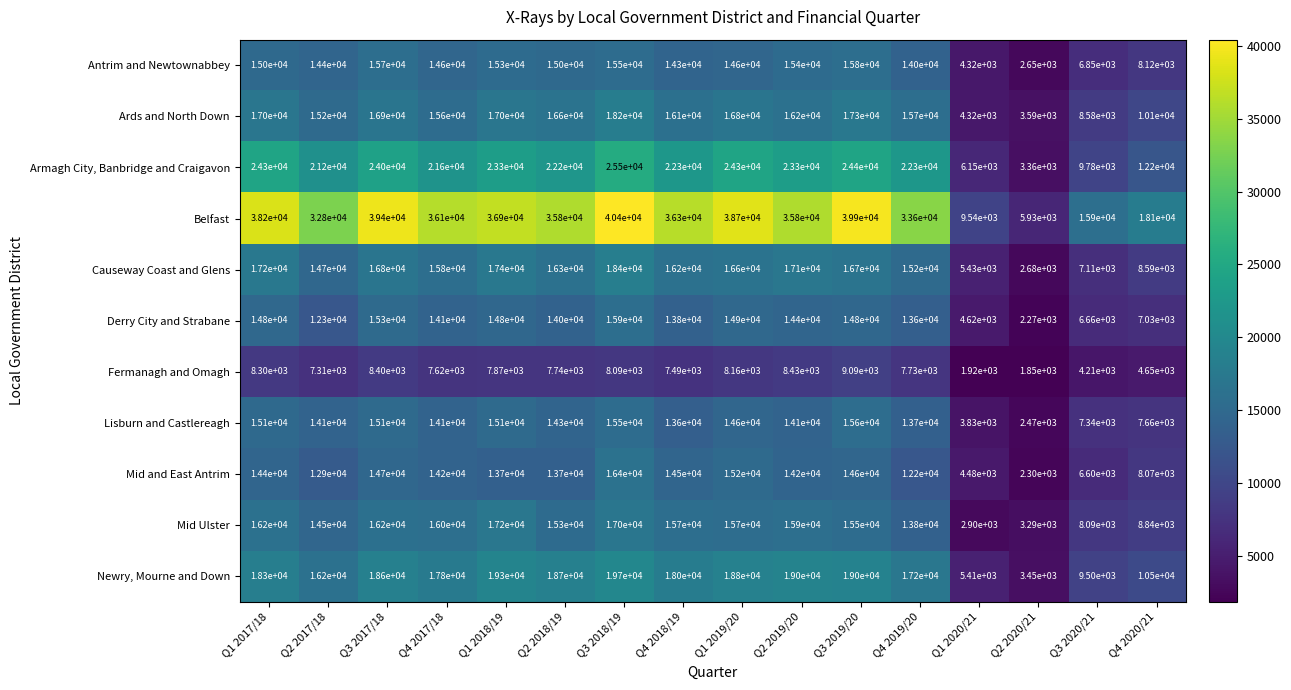

List the labels in order of Causeway Coast and Glens value, smallest first.

Q2 2020/21, Q1 2020/21, Q3 2020/21, Q4 2020/21, Q2 2017/18, Q4 2019/20, Q4 2017/18, Q4 2018/19, Q2 2018/19, Q1 2019/20, Q3 2019/20, Q3 2017/18, Q2 2019/20, Q1 2017/18, Q1 2018/19, Q3 2018/19